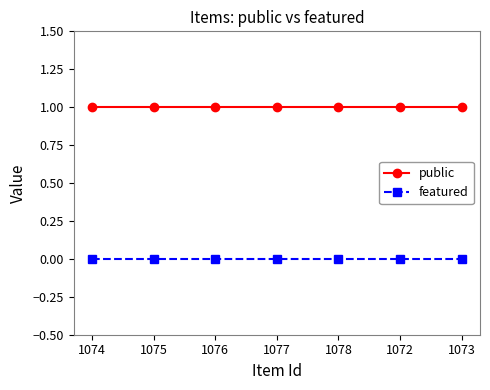

What is the label of the 4th point from the right?

1077